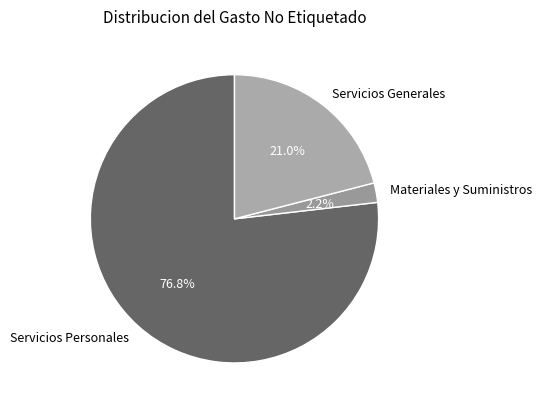

Rank the categories by value from lowest to highest.

Materiales y Suministros, Servicios Generales, Servicios Personales